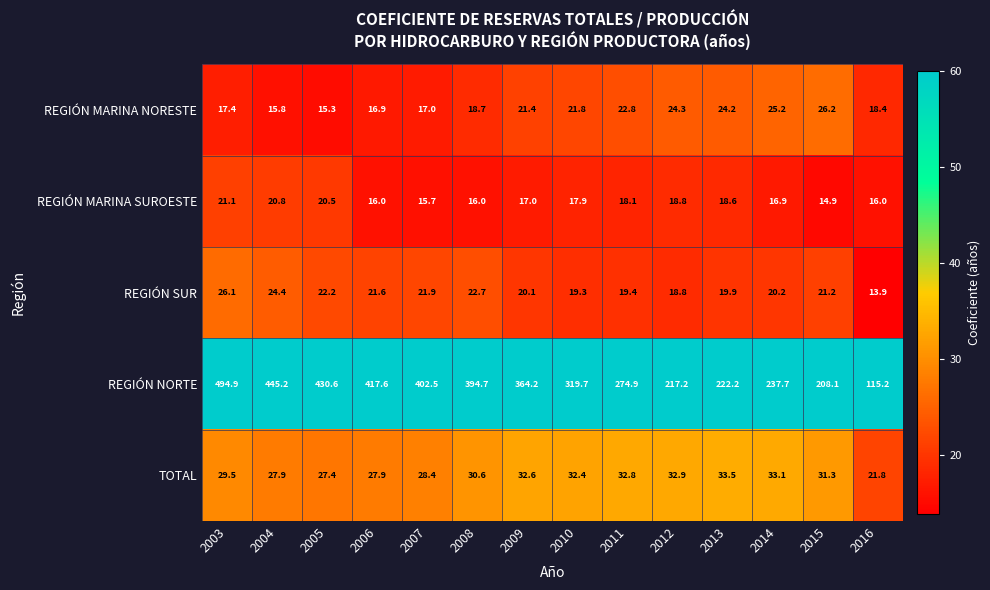

What is the total value across all series at 2009?

455.3